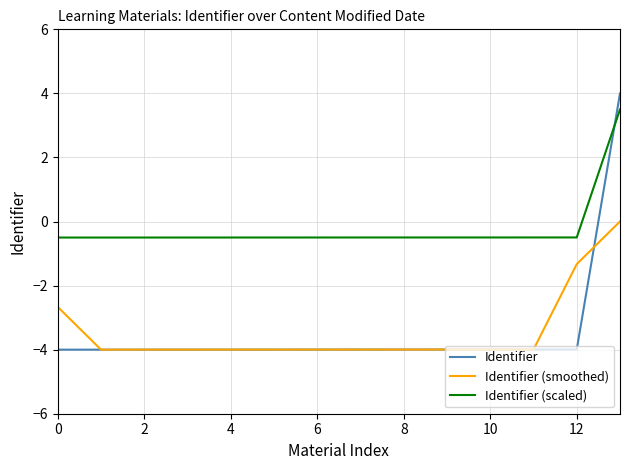

Which series has the largest total across all categories?

Identifier (scaled)